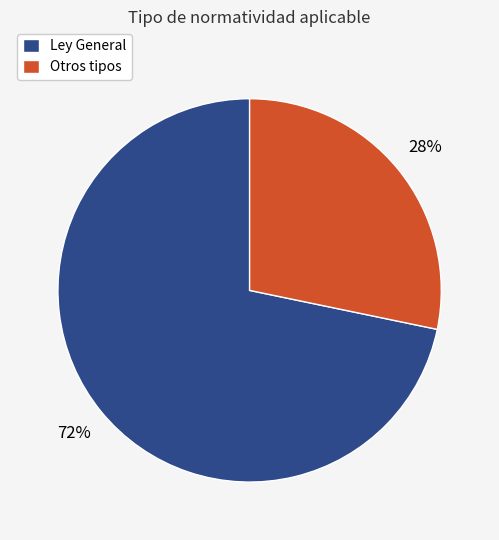

Is it true that Ley General is 72% of the pie?

True